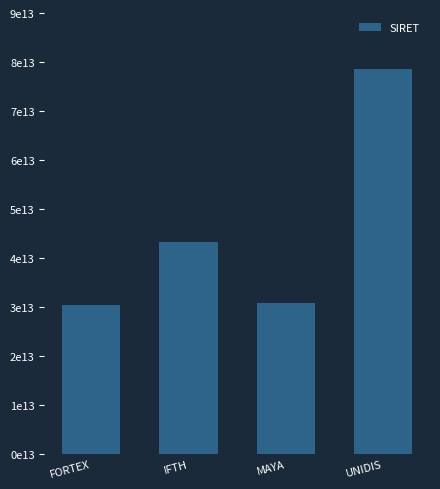

Reading left to right, what are all the values shown in this chart?

FORTEX=30399557500022	IFTH=43343083200108	MAYA=30869728300072	UNIDIS=78485657700084